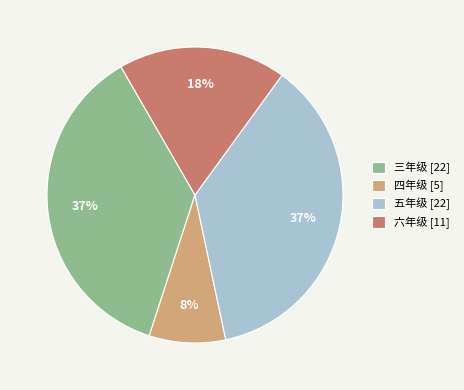

True or false: 三年级 accounts for 37% of the total.

True